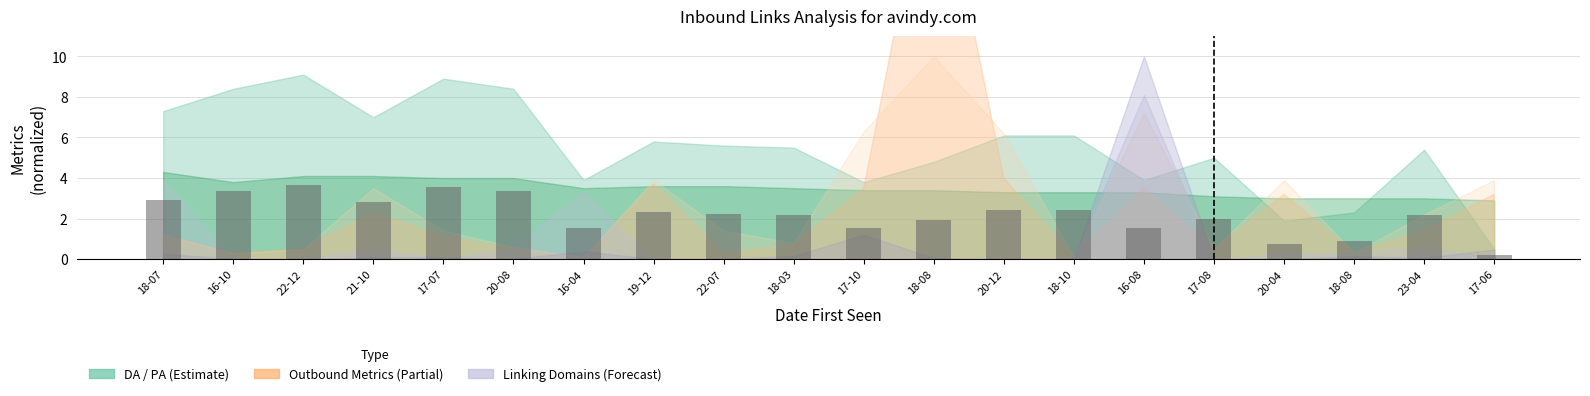

Rank the categories by value from lowest to highest.

17-06, 20-04, 18-08, 17-10, 16-04, 16-08, 18-08, 17-08, 23-04, 18-03, 22-07, 19-12, 20-12, 18-10, 21-10, 18-07, 16-10, 20-08, 17-07, 22-12